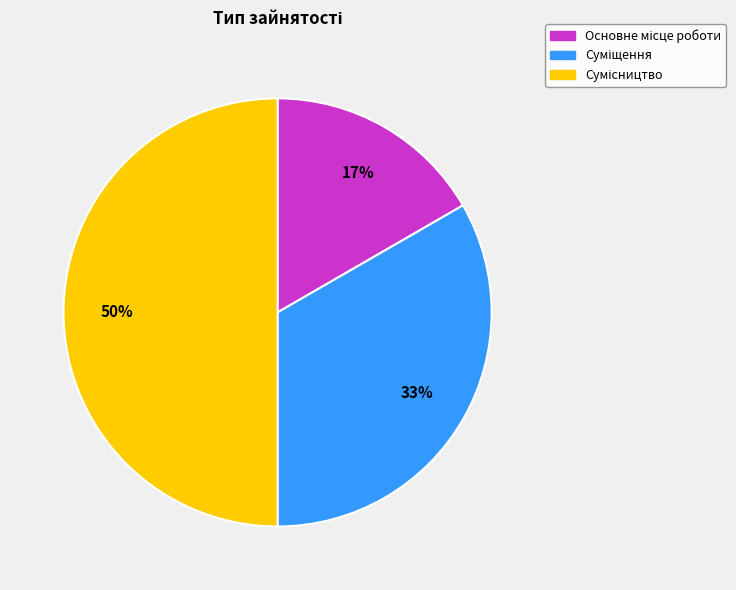

Count the number of slices in the pie.

3